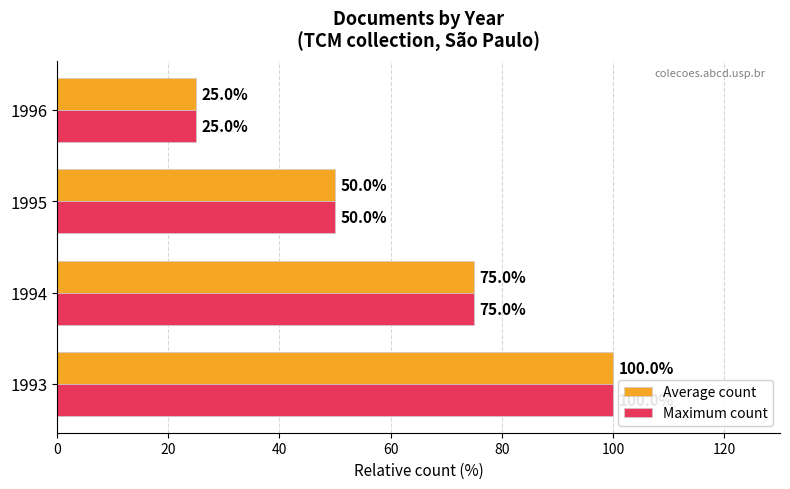

Which category has the lowest value across all series?

1996